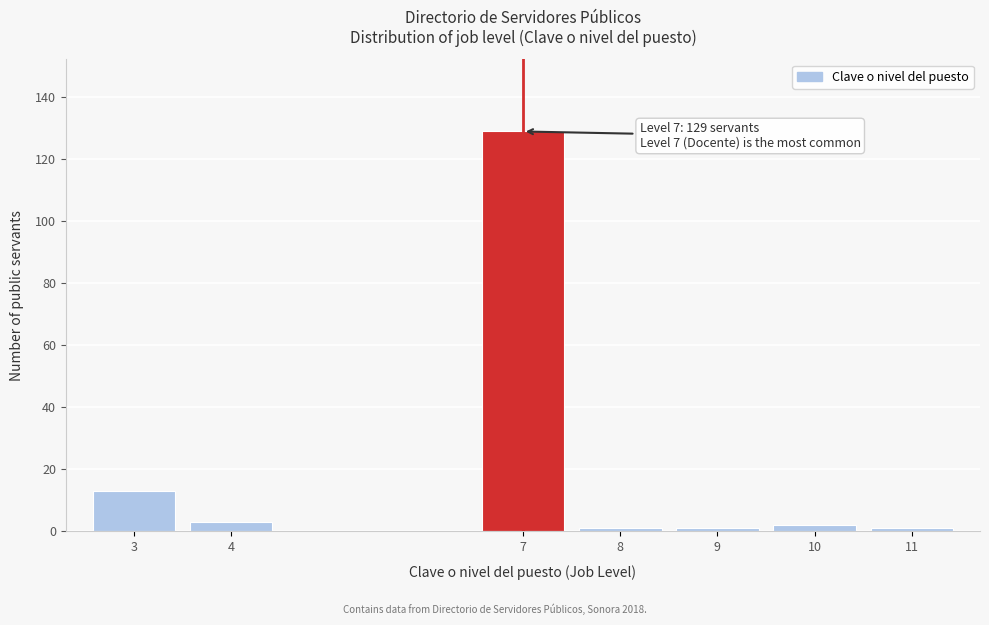

Reading left to right, transcribe all the data shown in this chart.

3=13	4=3	7=129	8=1	9=1	10=2	11=1